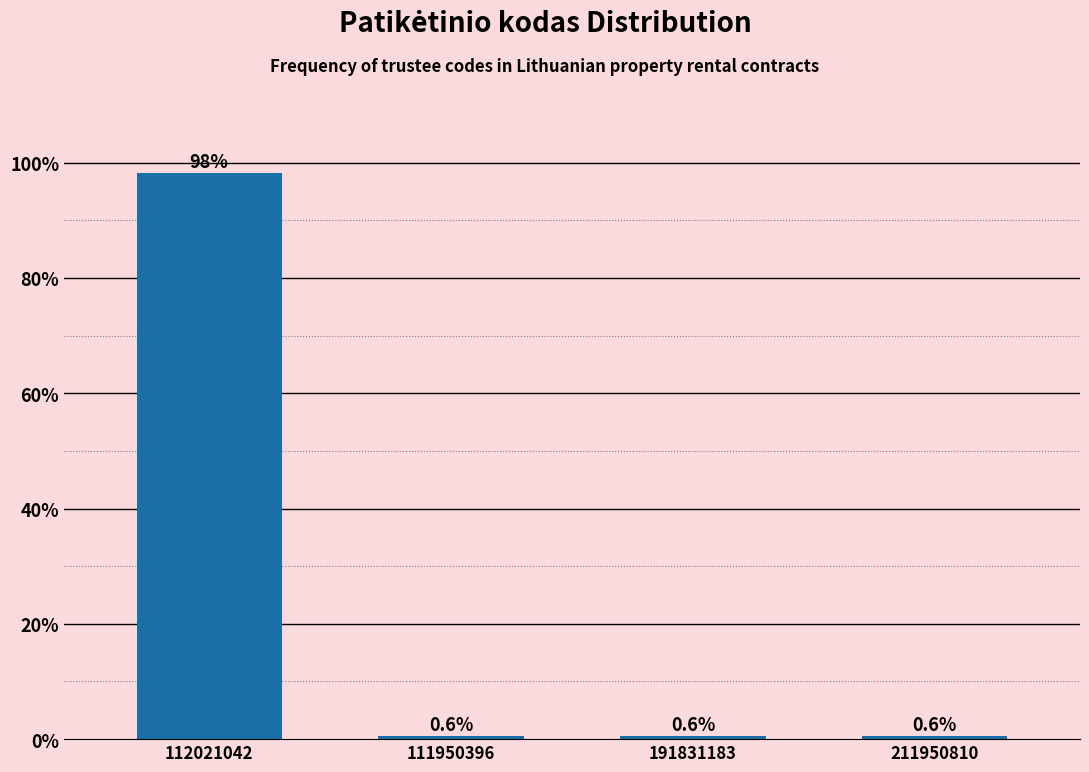

Reading left to right, list all the values displayed in this chart.

98.2	0.6	0.6	0.6